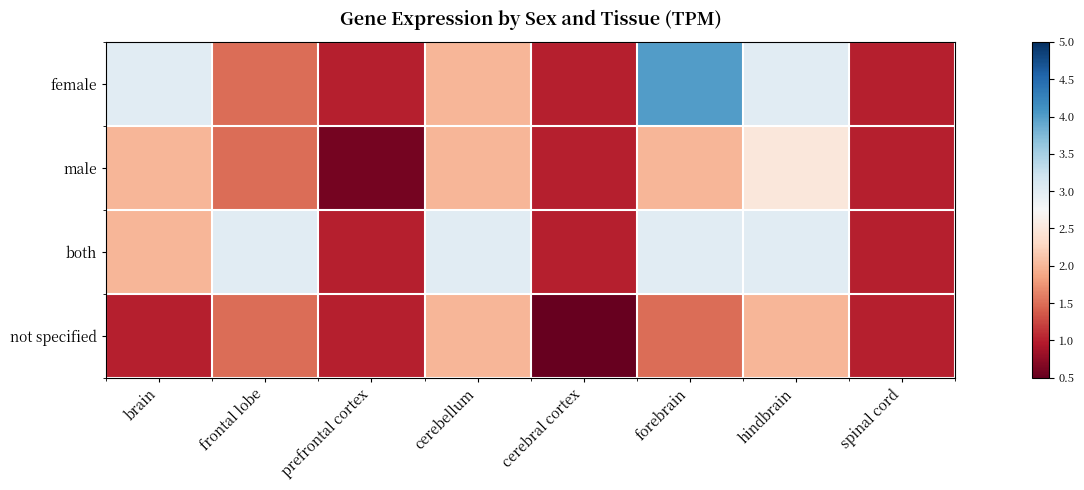

At which category does the chart reach its minimum across all series?

cerebral cortex